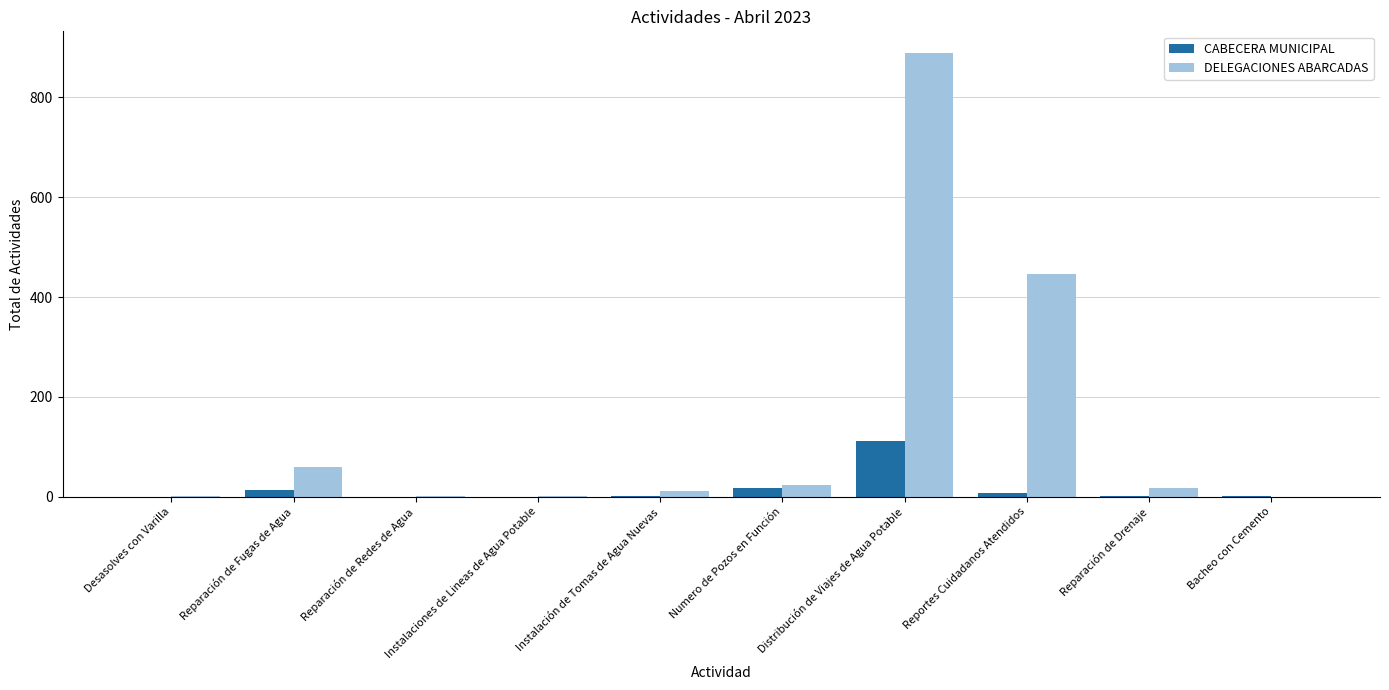

Is it true that DELEGACIONES ABARCADAS equals 364 at Distribución de Viajes de Agua Potable?

False